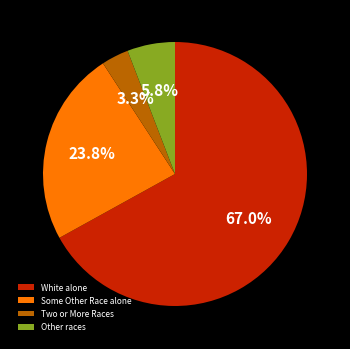

Which slice is the smallest?

Two or More Races